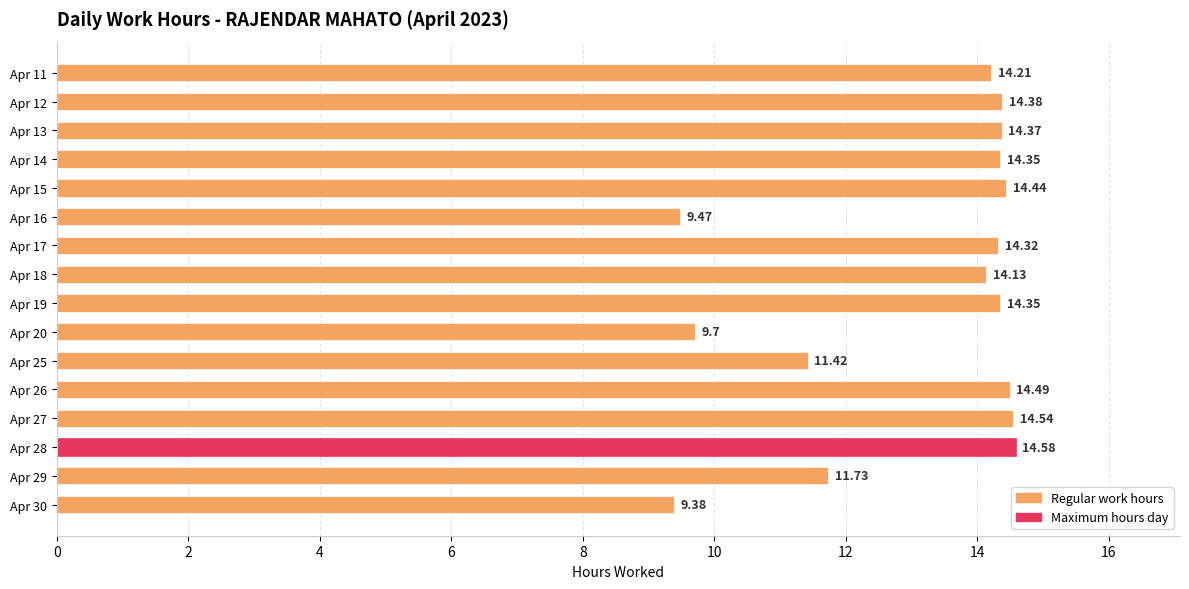

What is the change in value from Apr 14 to Apr 26?

+0.1